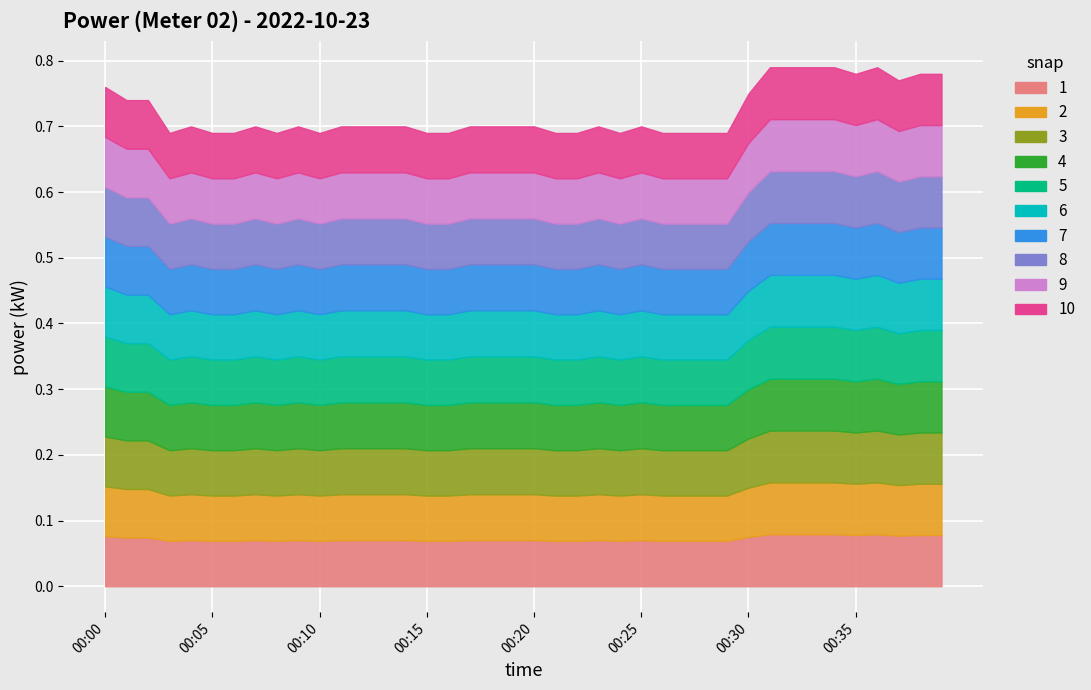

True or false: 00:00 has more than 1 points higher than both neighbors.

True